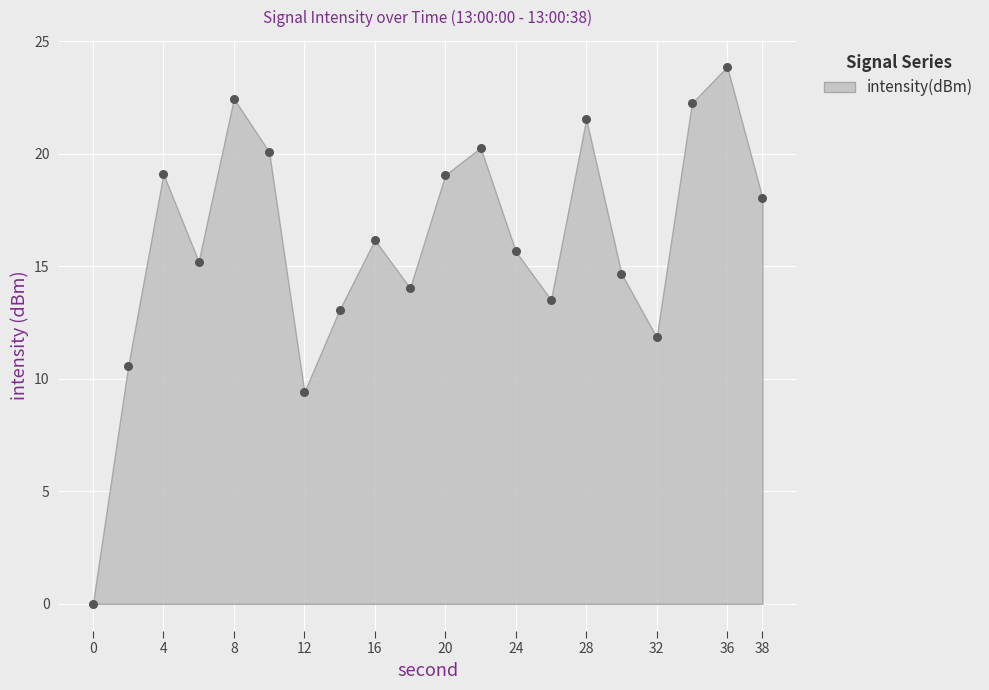

What Y value in the scatter plot is closest to 11?

10.6